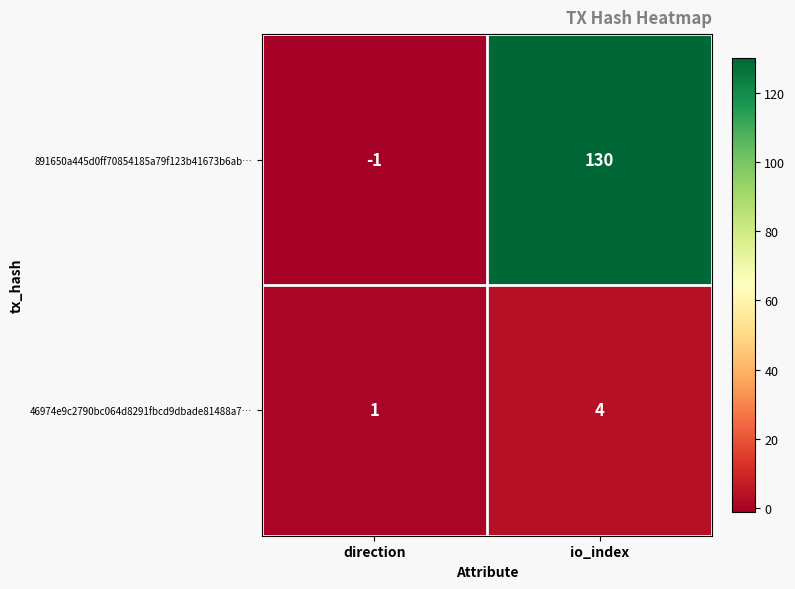

Which series has the largest range (max minus min)?

891650a445d0ff70854185a79f123b41673b6ab…